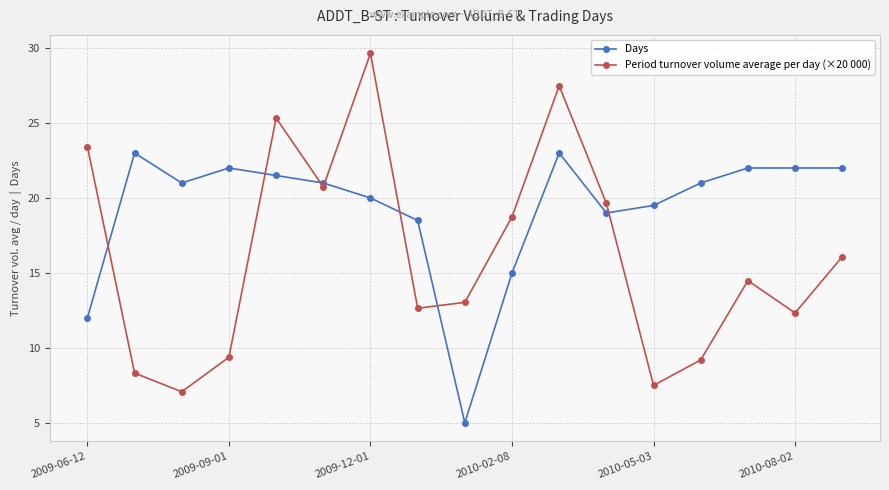

What is the average value of the Days series?

19.3